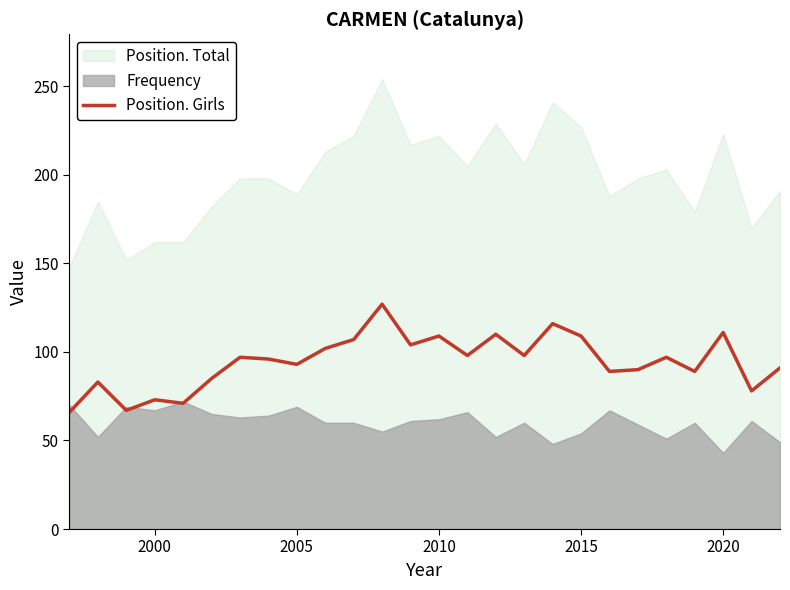

What is the lowest value of the Position. Girls series?

66